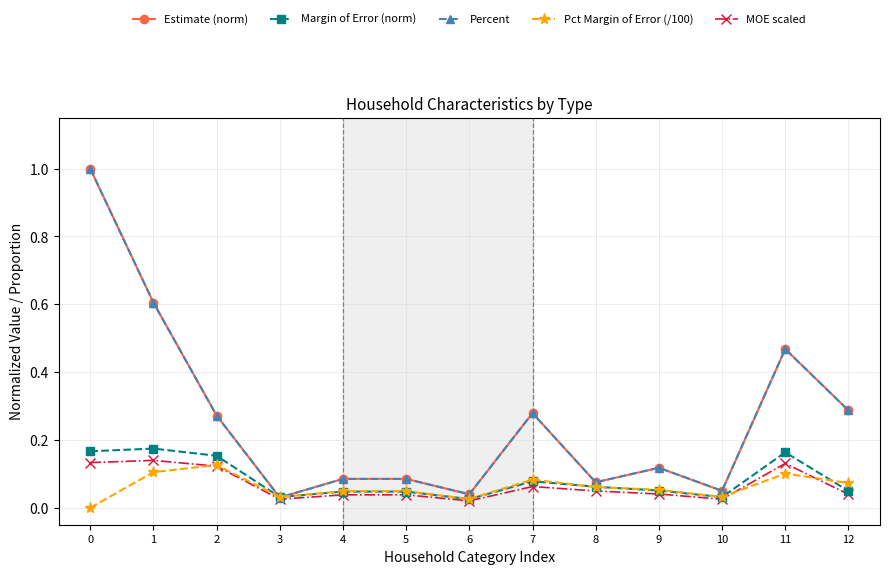

Does the chart display data point markers on the line(s)?

Yes